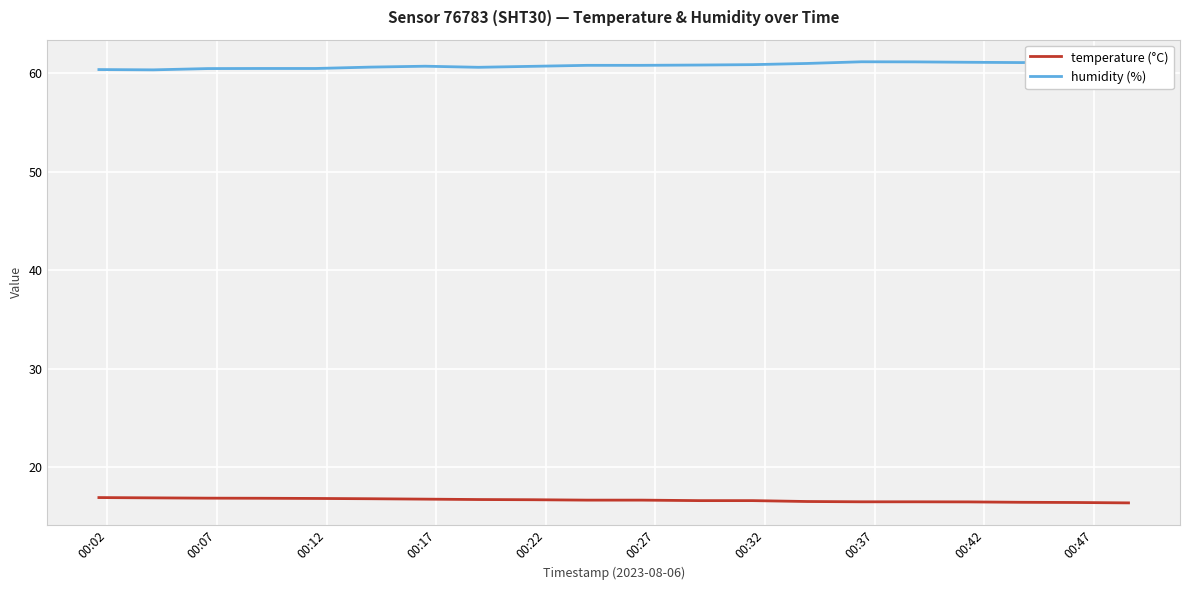

What is the maximum value shown in the chart?

61.2